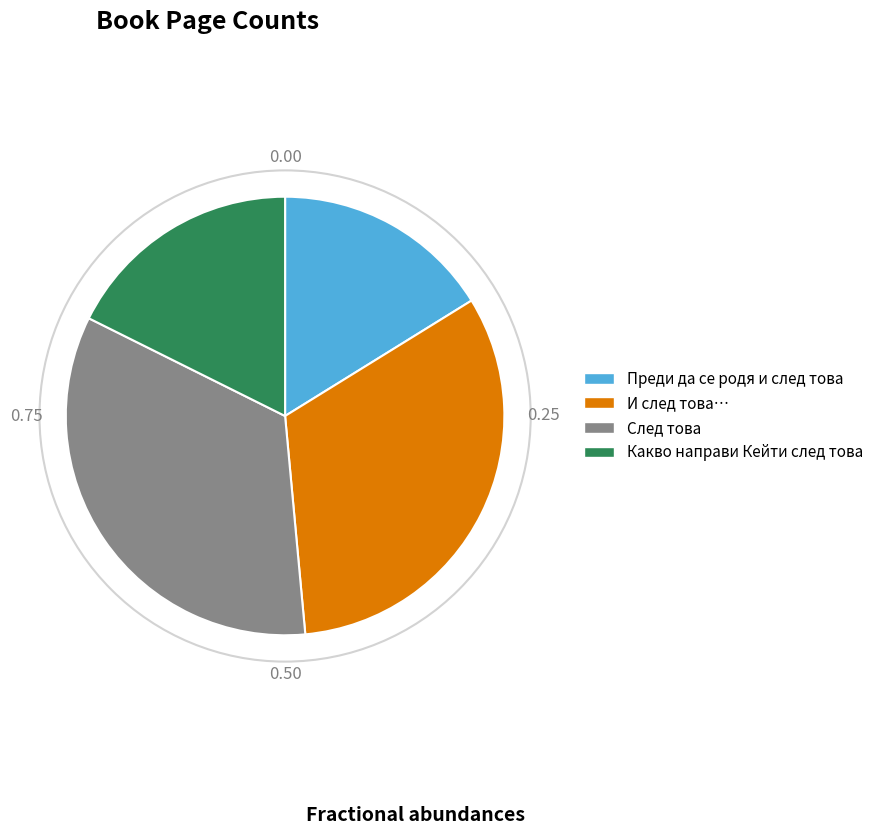

Is there a majority slice in this chart?

No